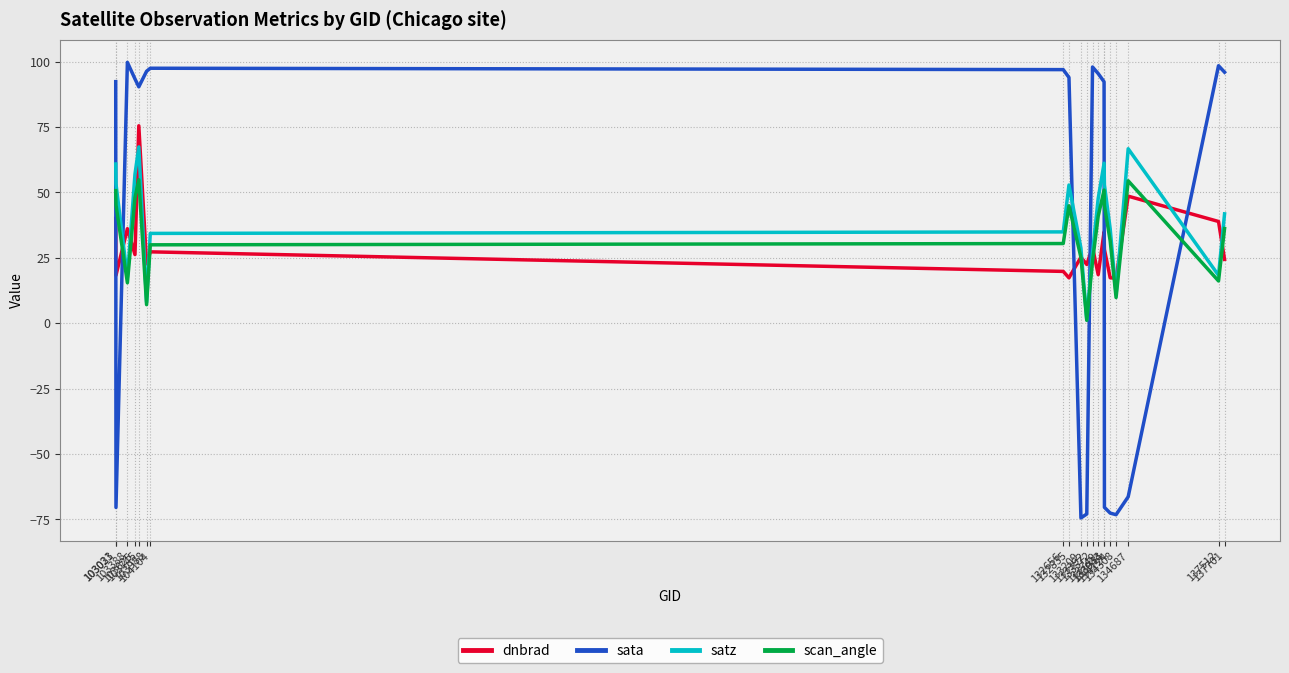

Which series has the largest range (max minus min)?

sata